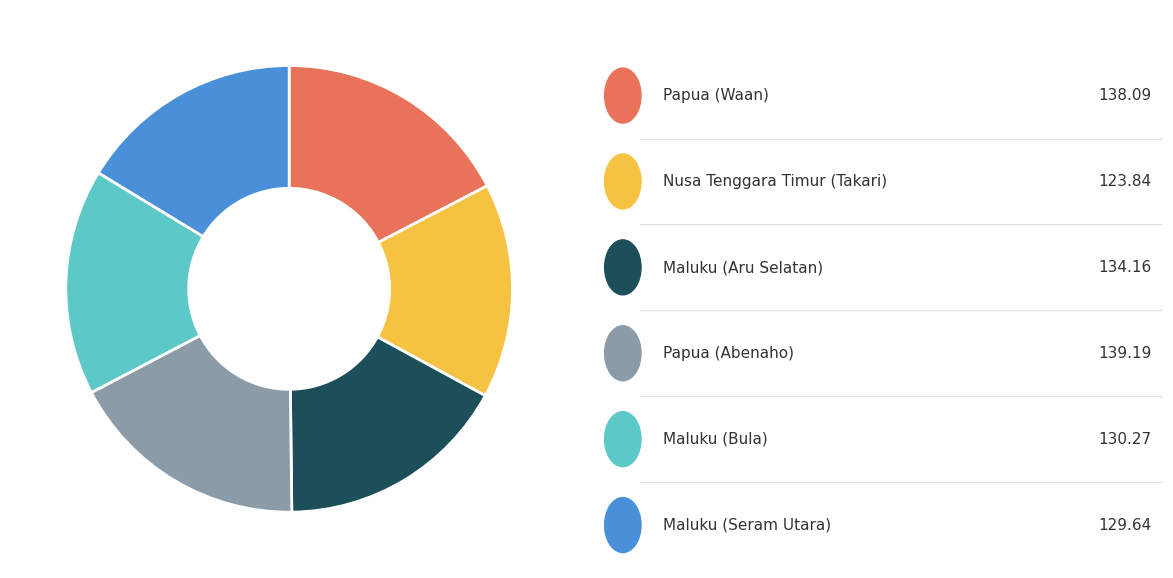

Is there any slice that represents more than half of the pie?

No